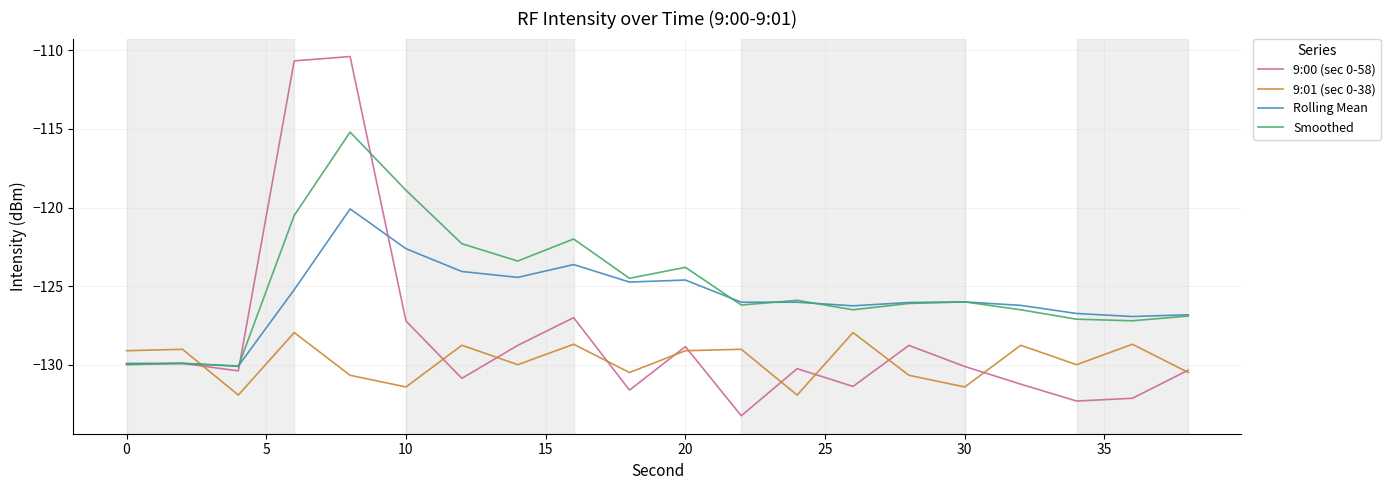

Count the number of data series in this chart.

4